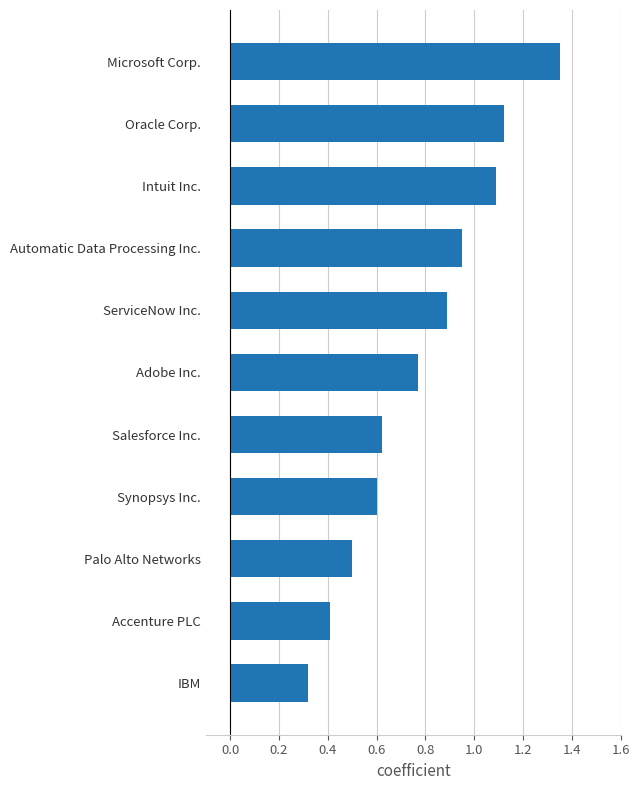

Which has a higher value, Oracle Corp. or Microsoft Corp.?

Microsoft Corp.